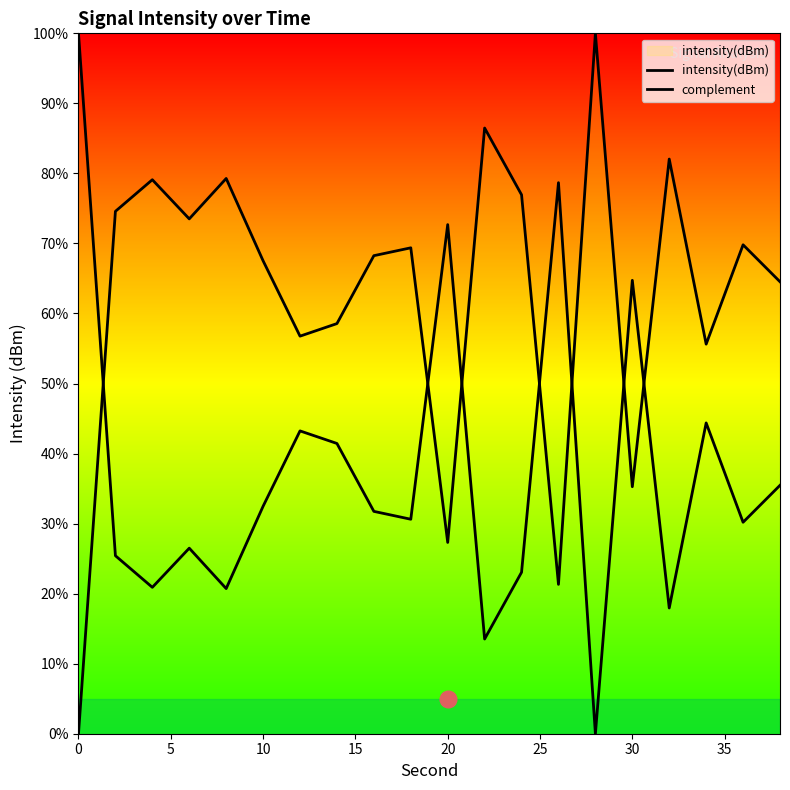

What are all the series names shown in the legend?

intensity(dBm), complement